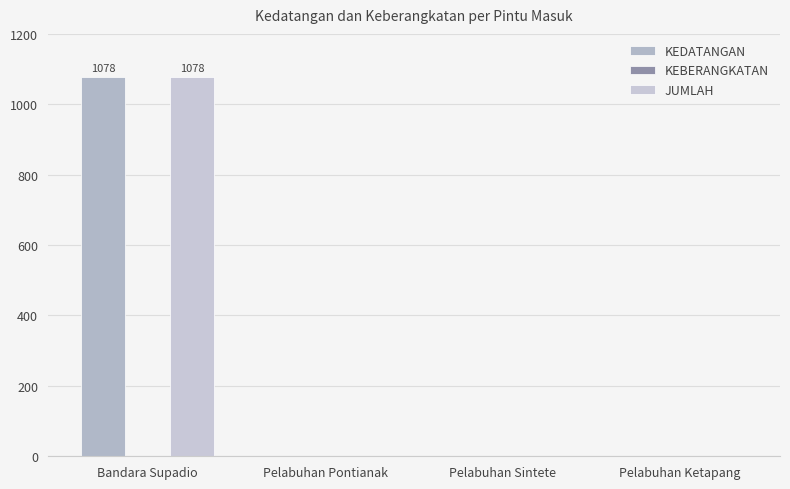

Is the value of KEDATANGAN at Pelabuhan Sintete greater than the value of JUMLAH at Pelabuhan Sintete?

No